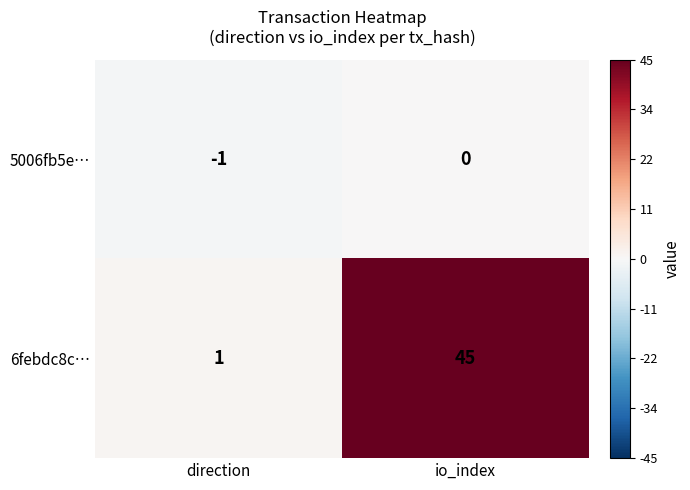

Reading right to left, what are all the values shown in this chart?

5006fb5e…: io_index=0	direction=-1
6febdc8c…: io_index=45	direction=1